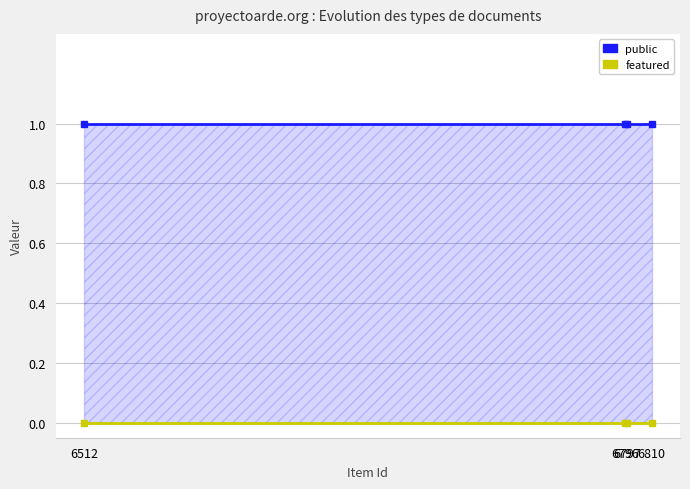

Which category has the highest value across all series?

6512